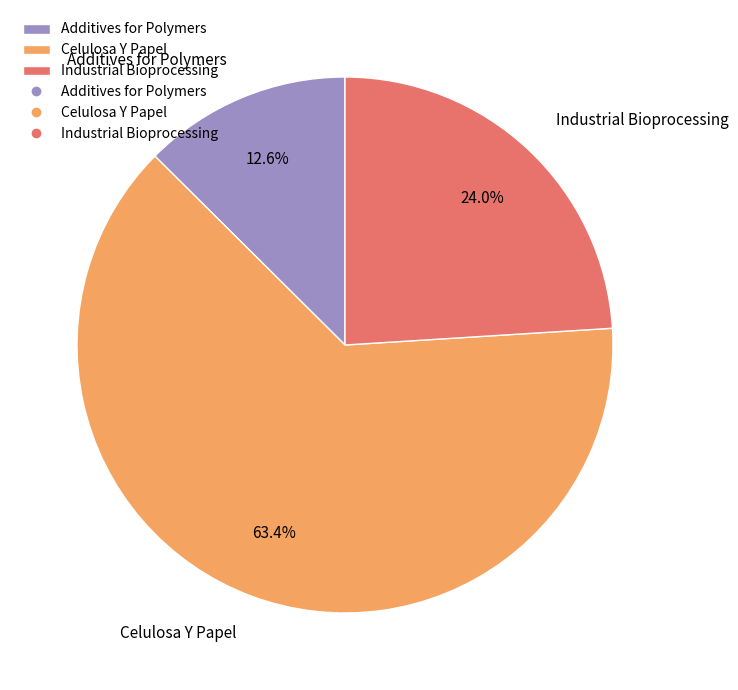

To the nearest percent, what is the difference between the Celulosa Y Papel and Additives for Polymers slice percentages?

51%